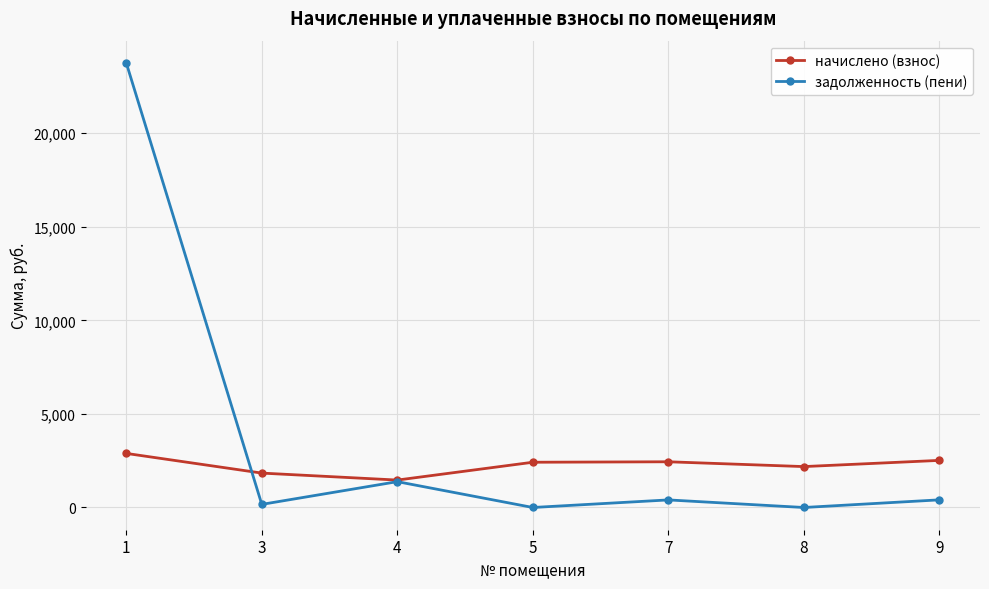

What is the spread (max minus min) of values at 1?

20867.0